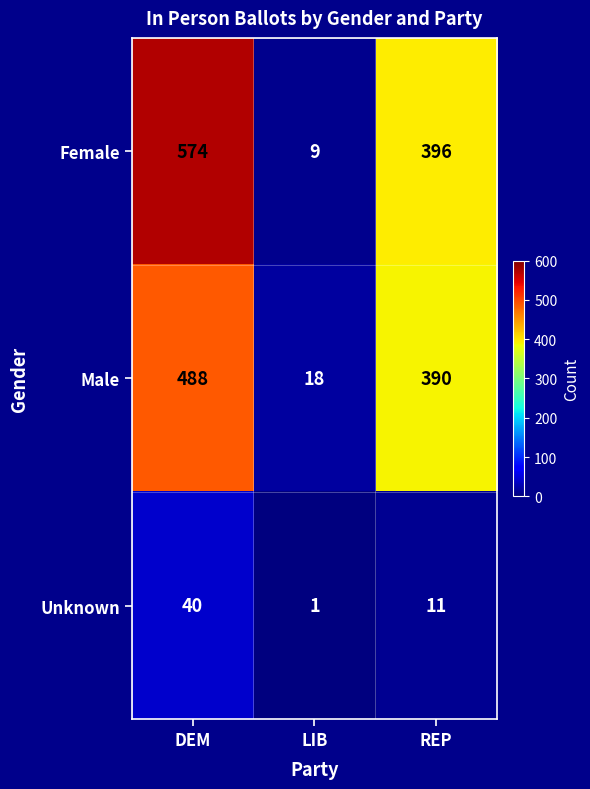

Is it true that Unknown equals 2 at LIB?

False